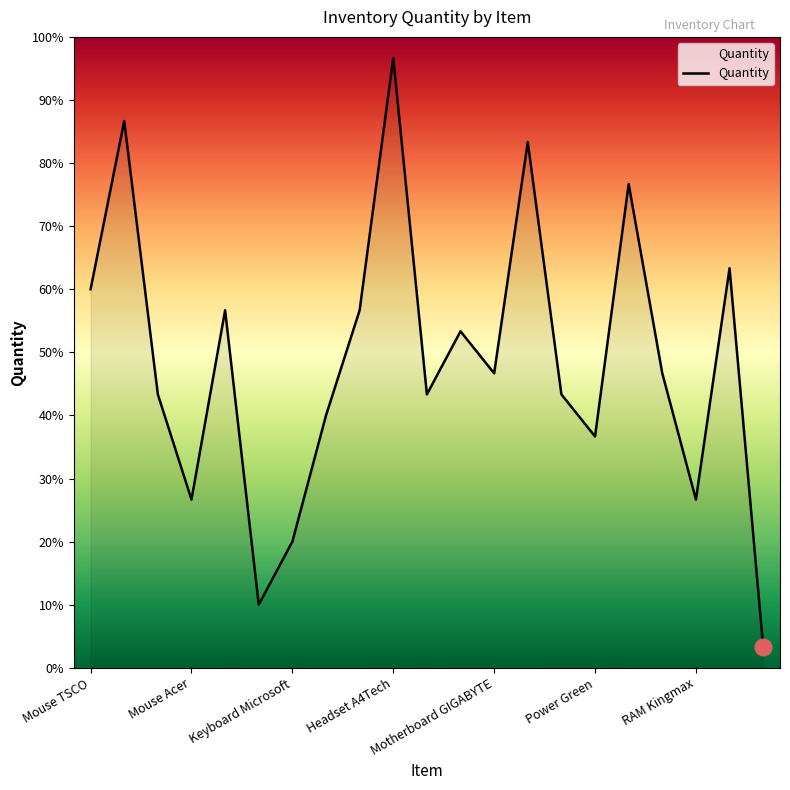

Does the chart display data point markers on the line(s)?

No